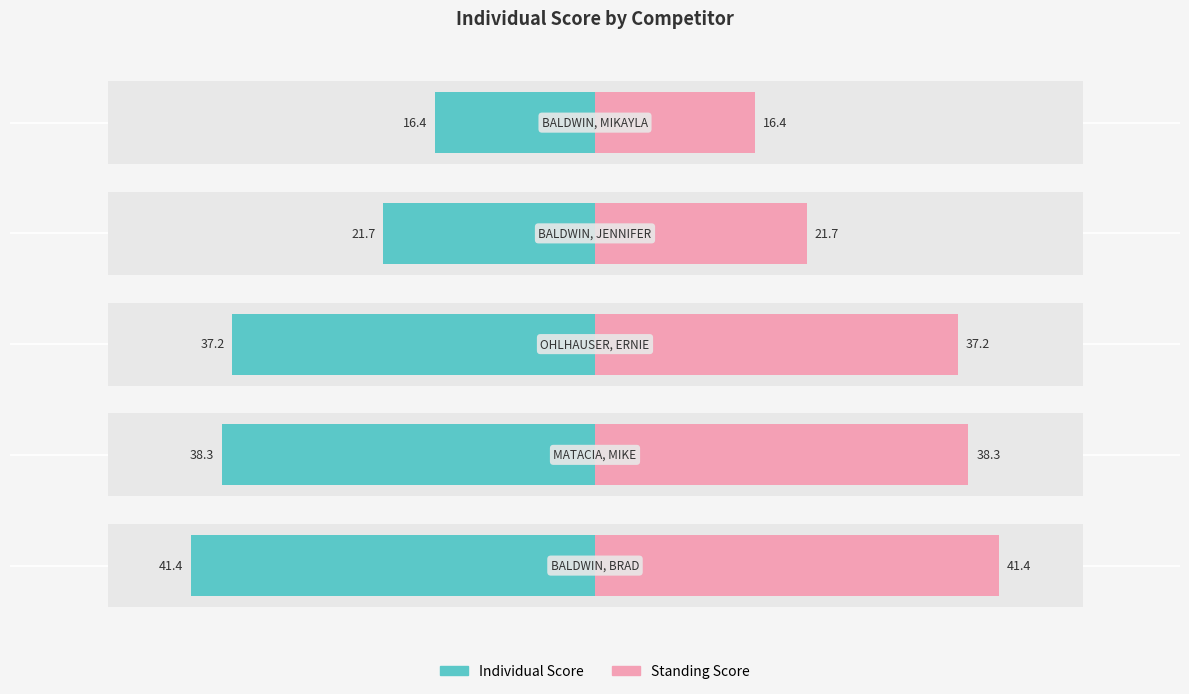

Count the number of data series in this chart.

2